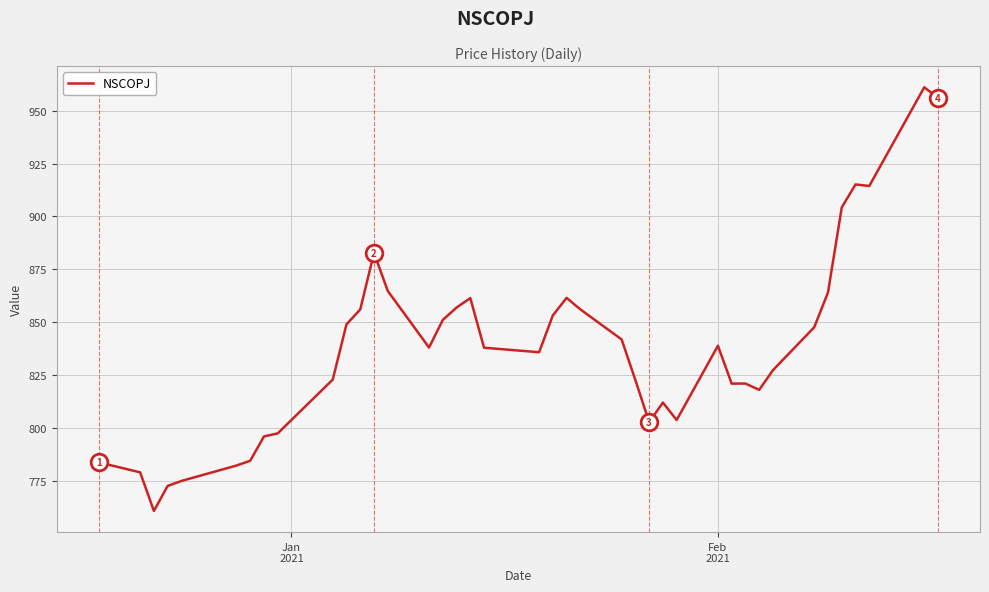

What is the smallest value displayed?

760.9